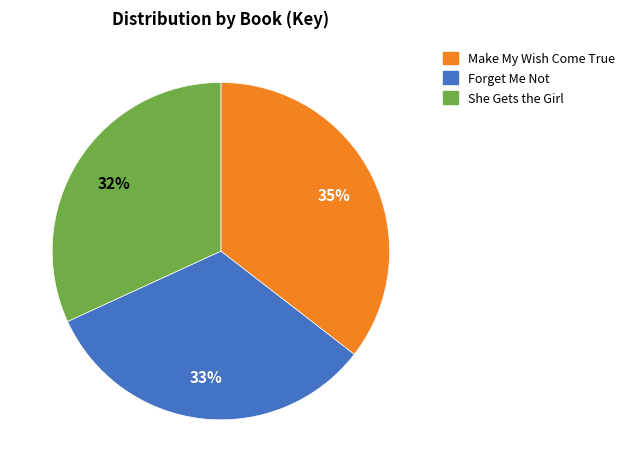

Does Make My Wish Come True represent more than half of the total?

No